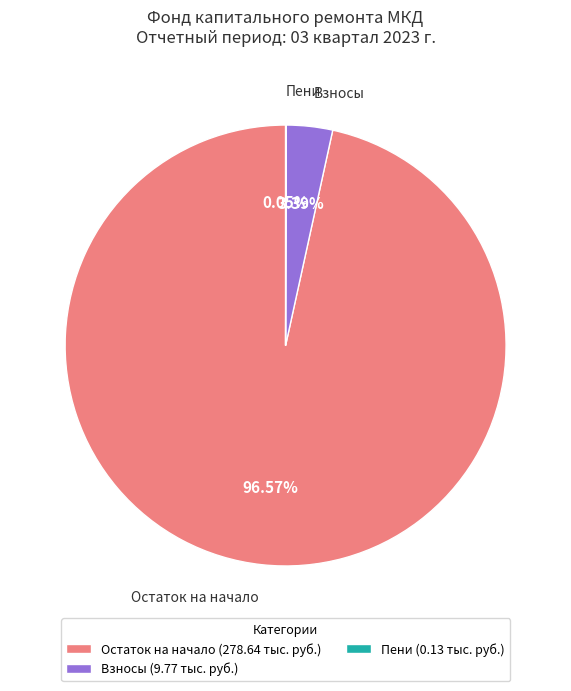

What is the largest slice in the pie chart?

Остаток на начало